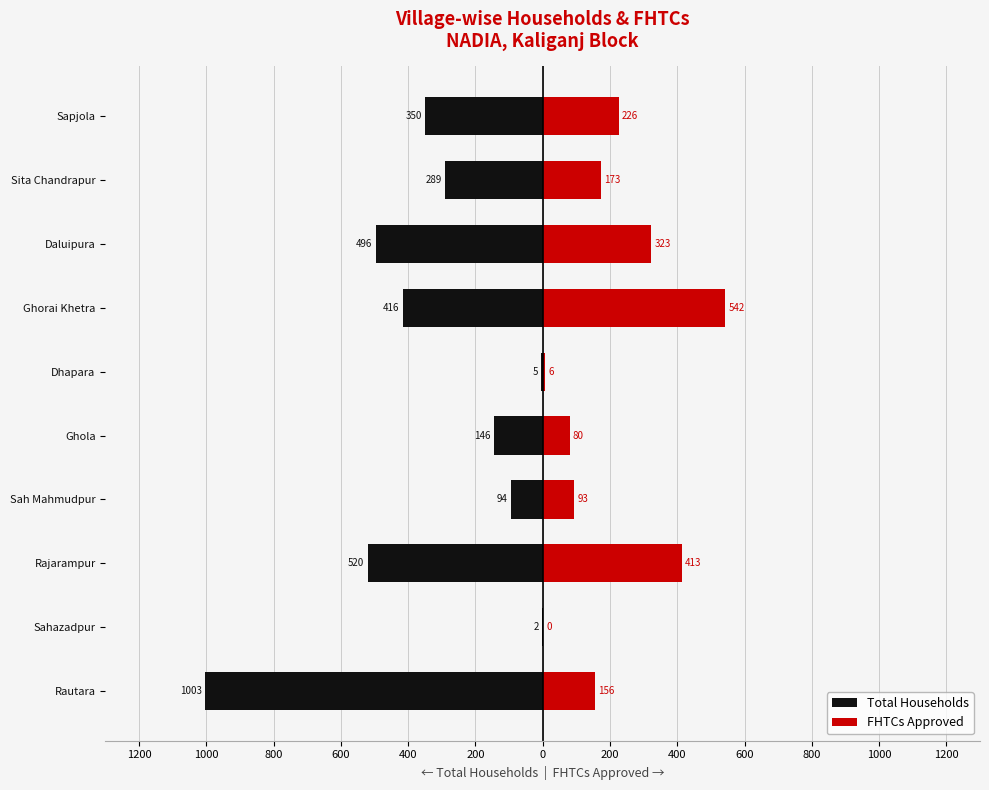

What is the average value of the FHTCs Approved series?

201